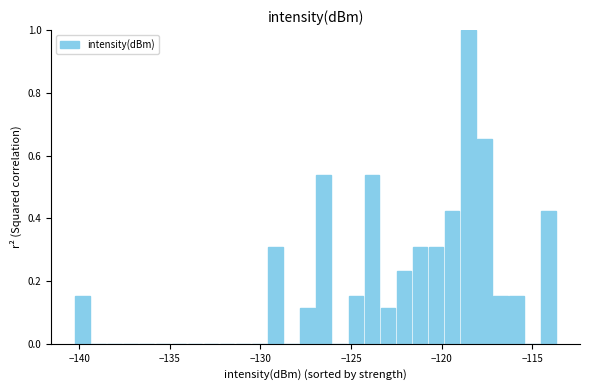

Read against the x-axis, roughly where is the centre of the tallest bar?

-118.5